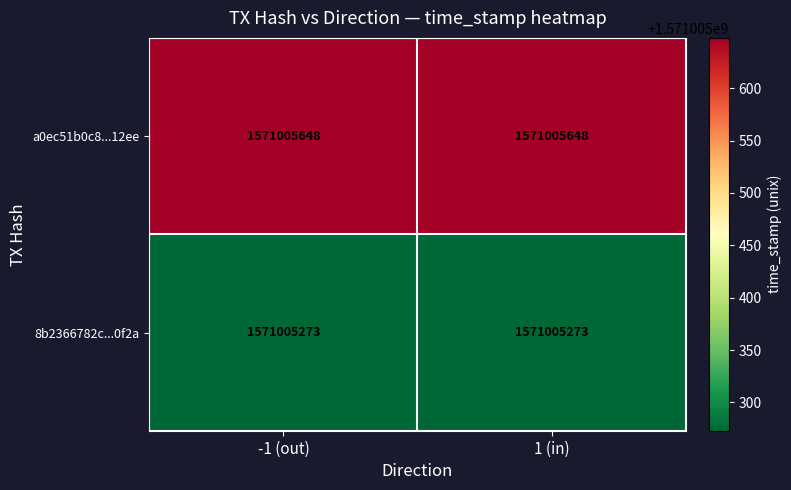

Is the value of 8b2366782c4cc0d3d8f361e628ebd4eca9d0f2a at 7 greater than the value of a0ec51b0c8e09f5e4126ffc0bc454daebfc12ee at 6?

No